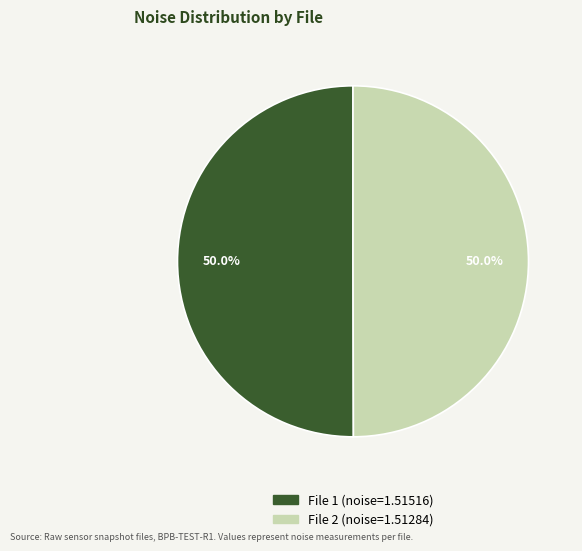

How much of the chart is everything except File 1 (noise=1.51516)?

50.0%